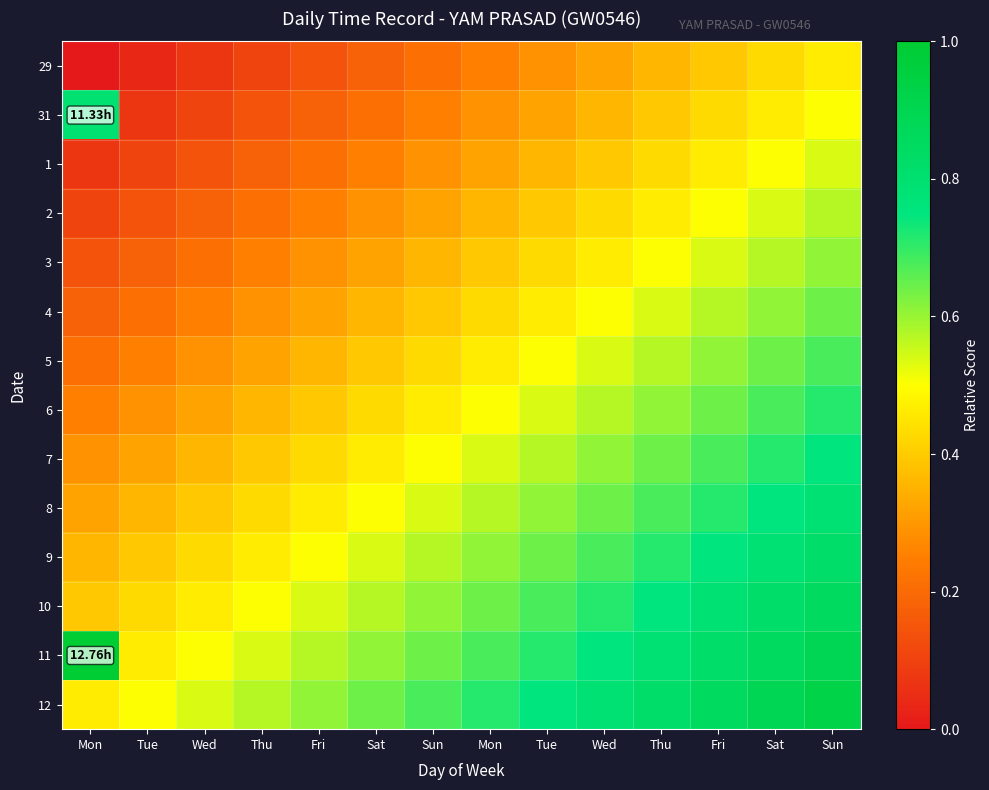

Between Fri and Sun, which is larger?

Sun